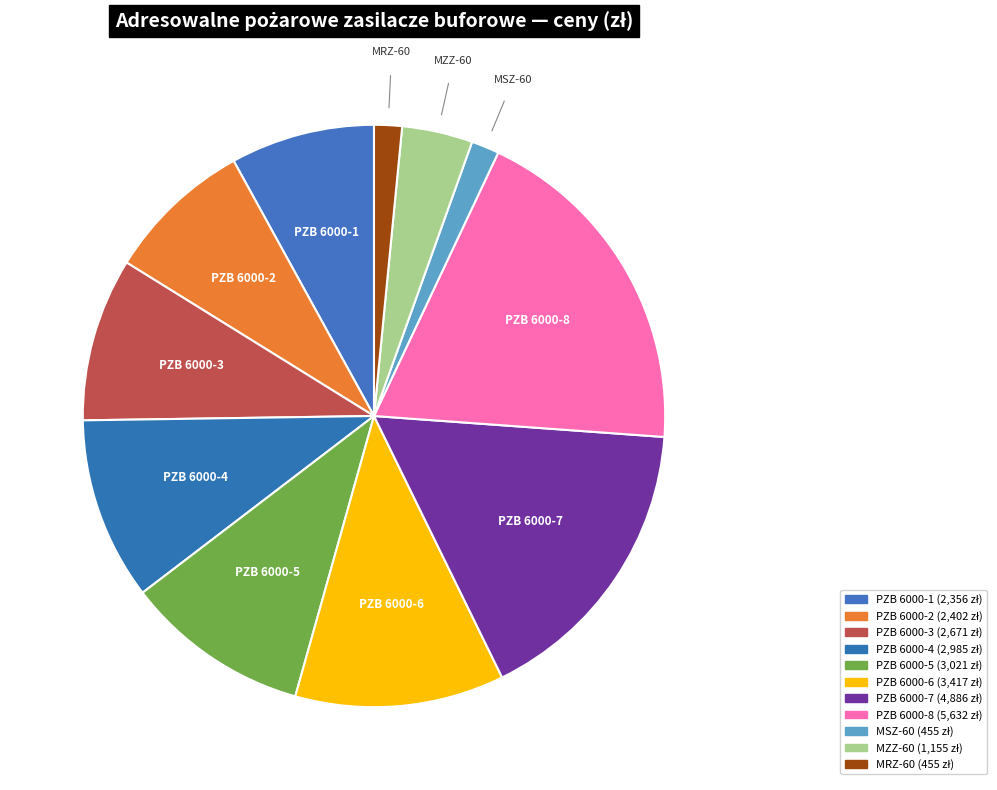

Does PZB 6000-5 account for over 50% of the chart?

No